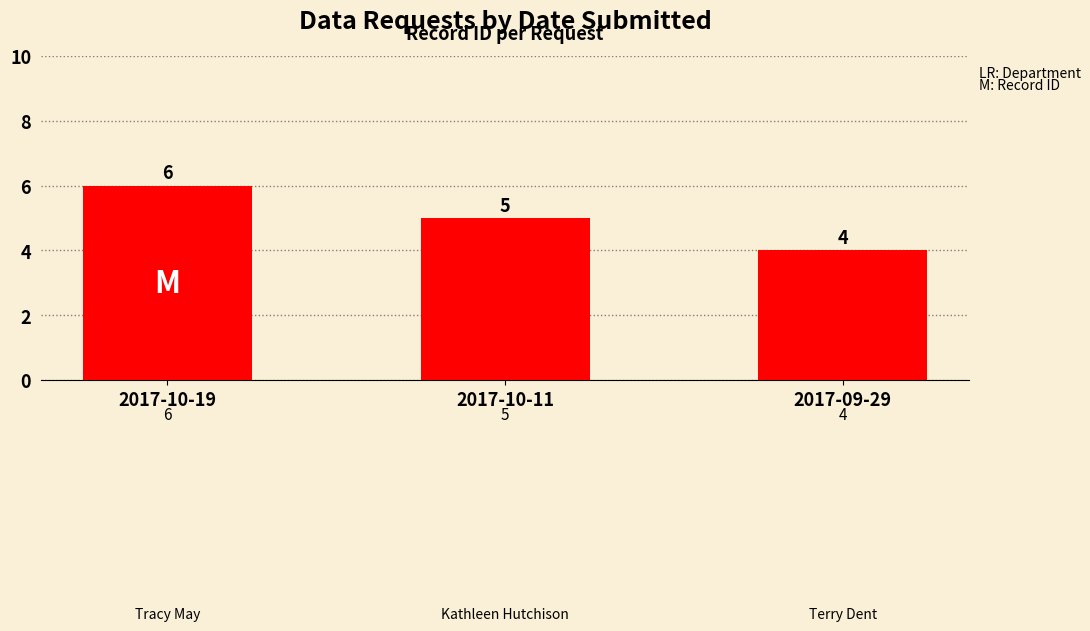

Reading right to left, extract all data points from this chart.

4	5	6